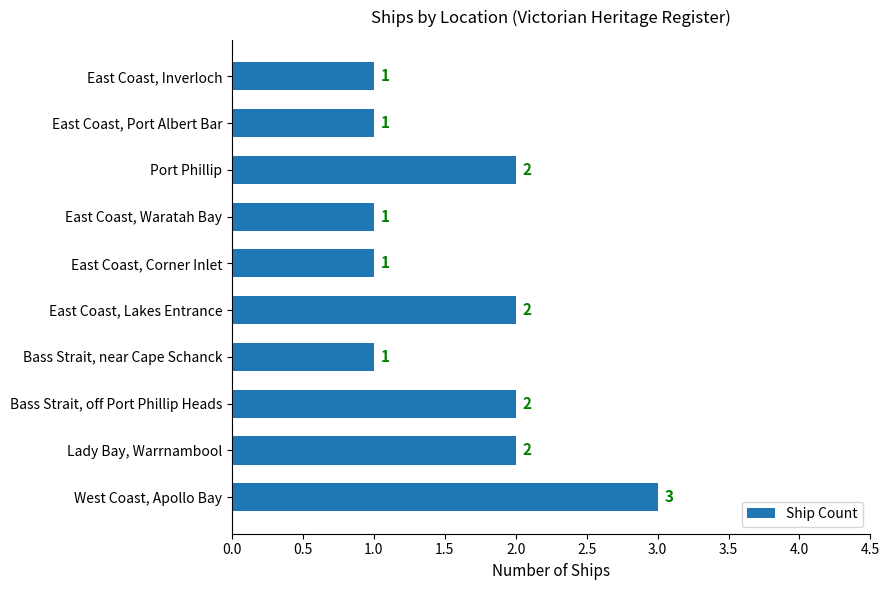

What is the sum of all values?

16